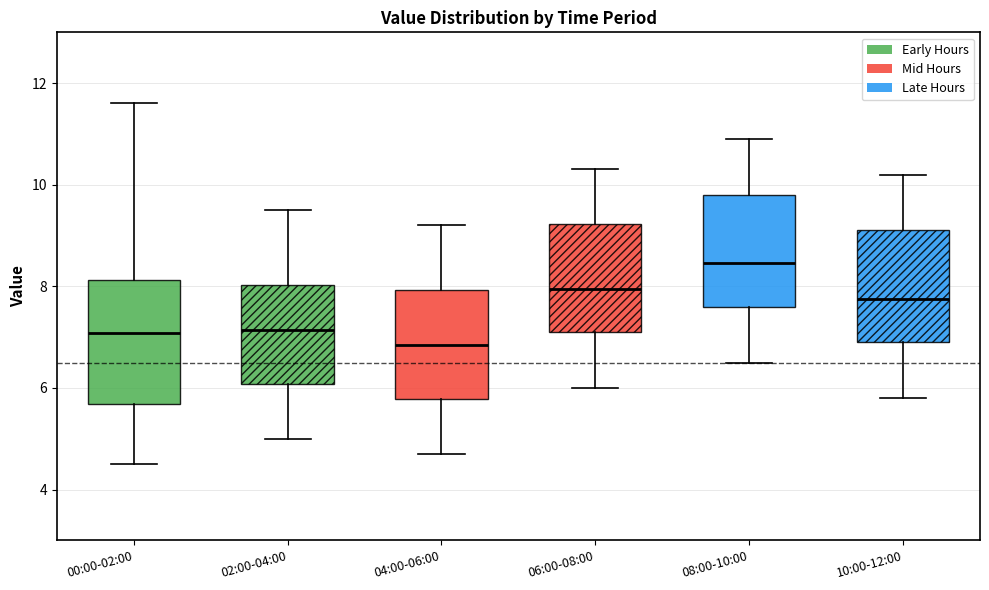

Which box's median line is the lowest?

04:00-06:00